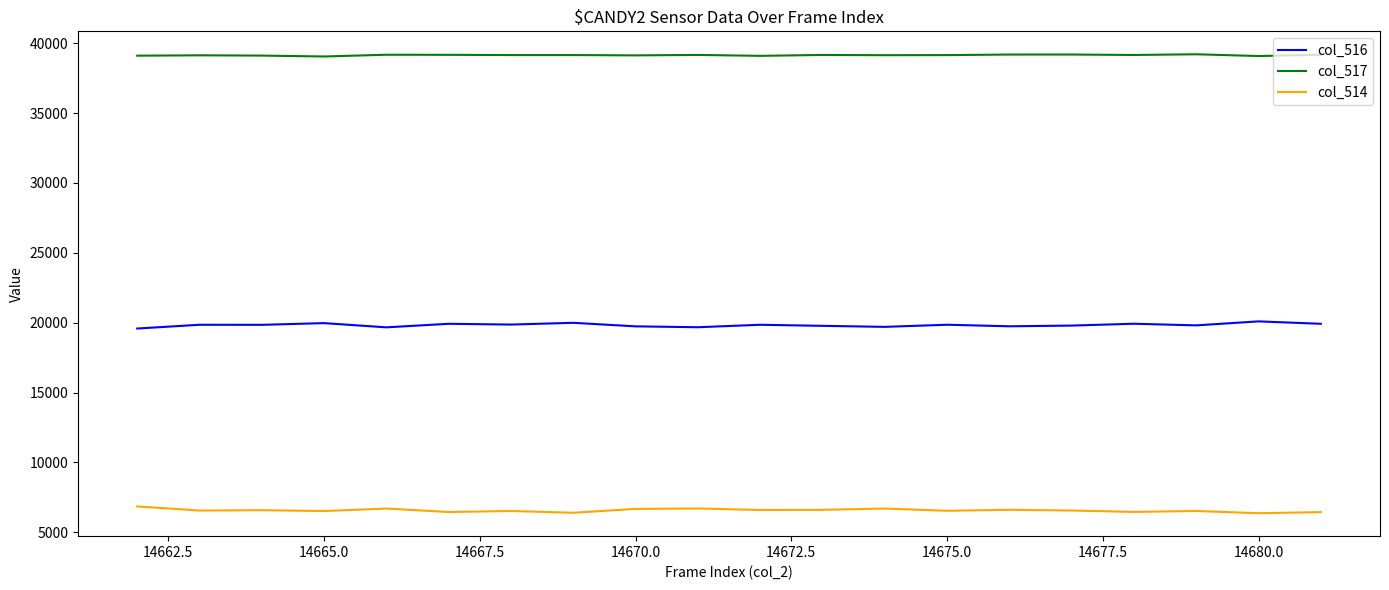

True or false: col_514 and col_516 intersect in this chart.

False